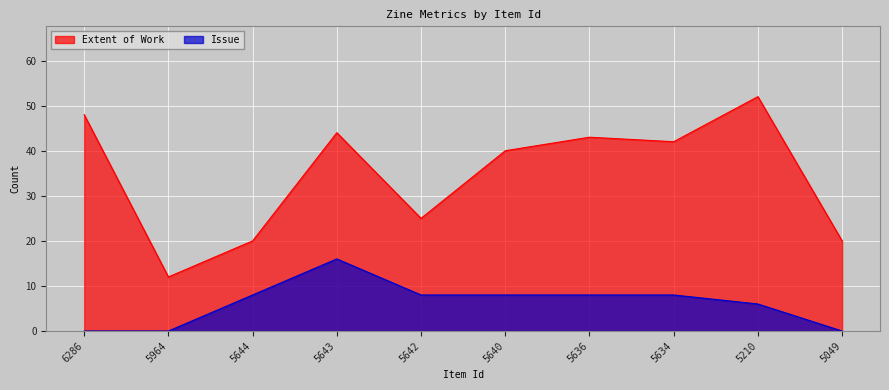

Is it true that Extent of Work equals 76 at 6286?

False